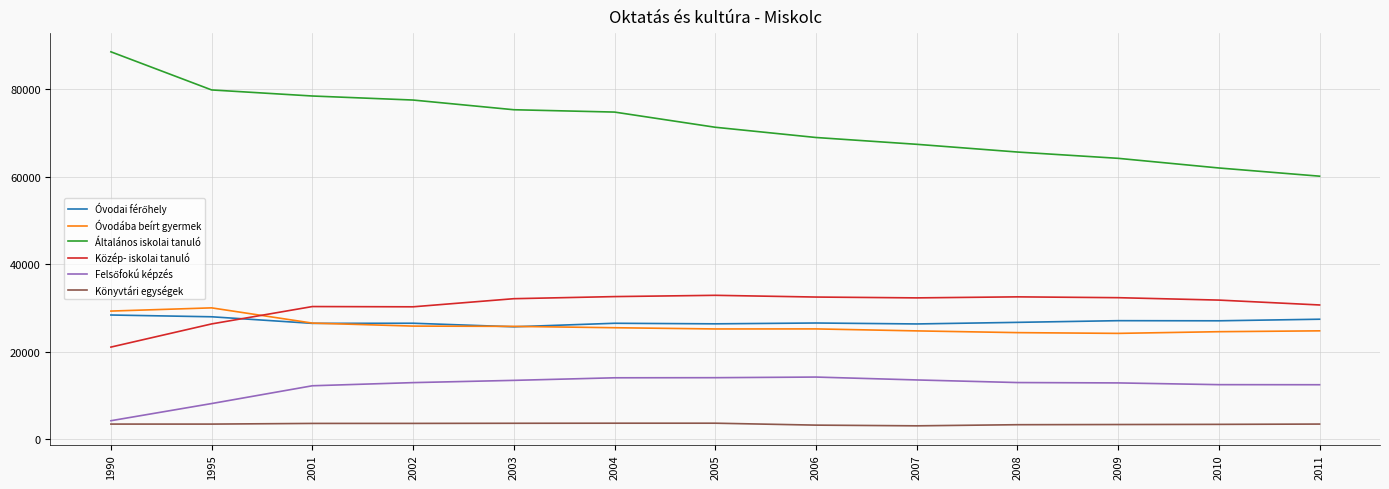

Is the value of Közép- iskolai tanuló at 2010 greater than the value of Könyvtári egységek at 1995?

Yes